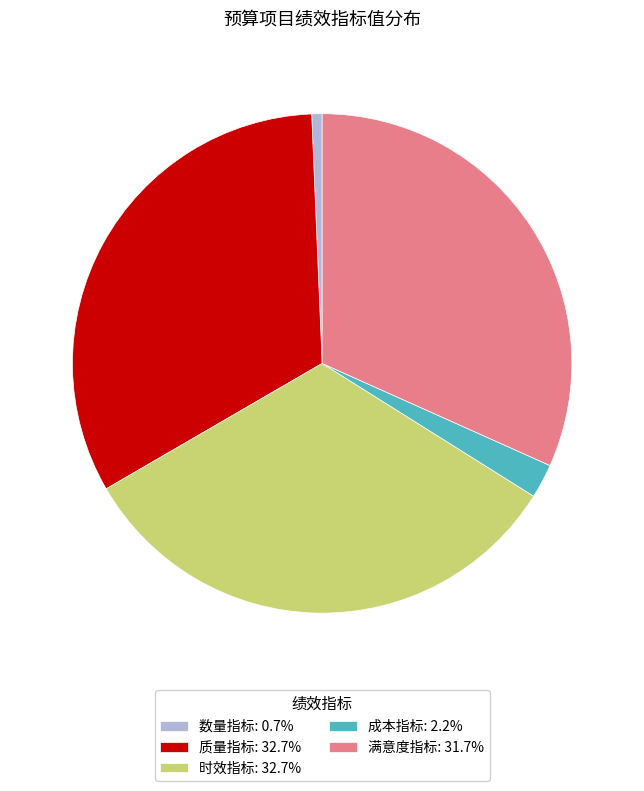

Which has a higher value, 成本指标 or 数量指标?

成本指标